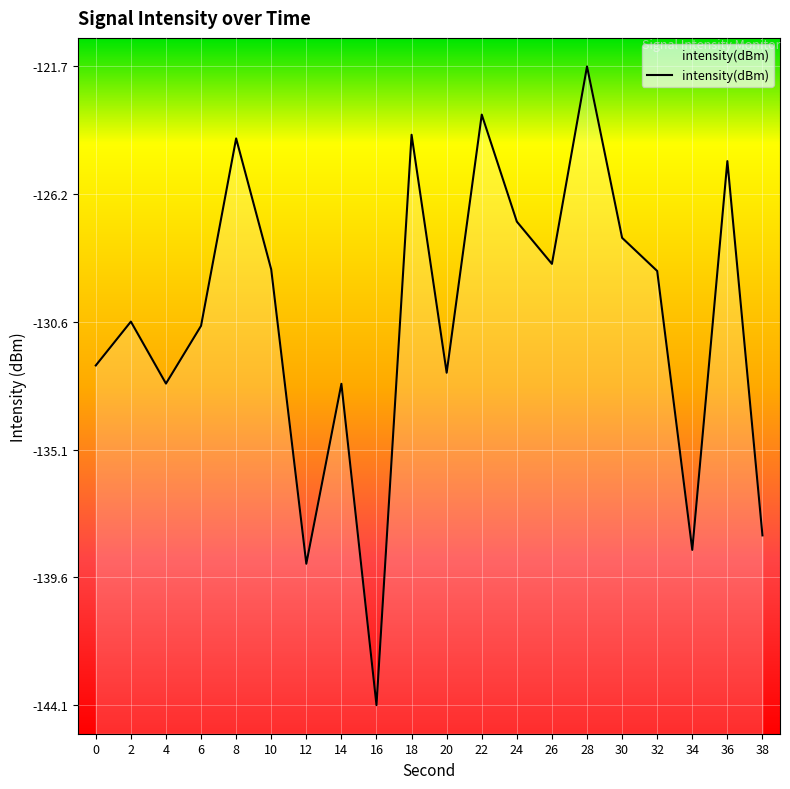

The value at 6 is -62.5. True or false?

False